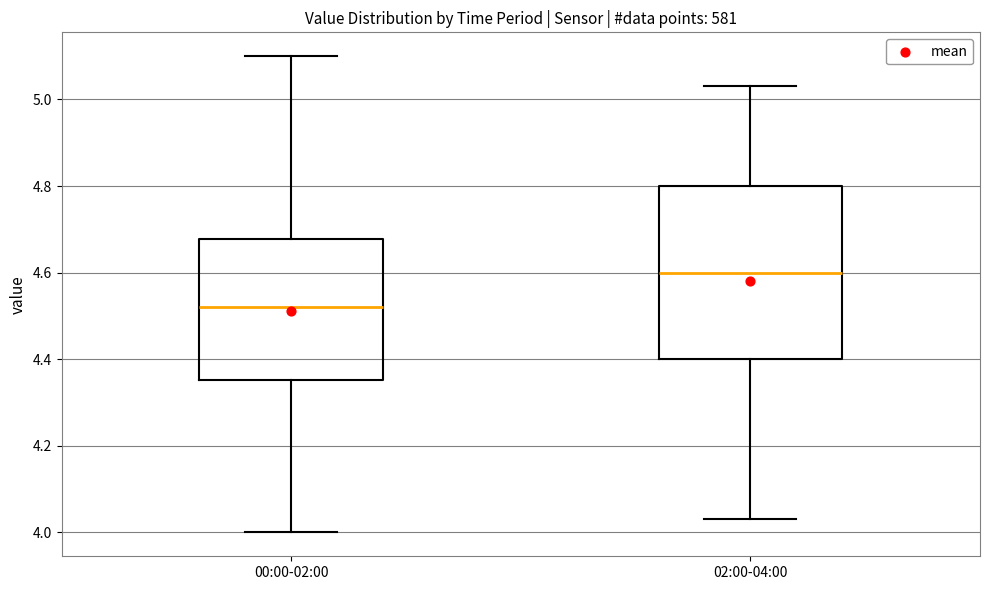

Which box's median line is the highest?

02:00-04:00